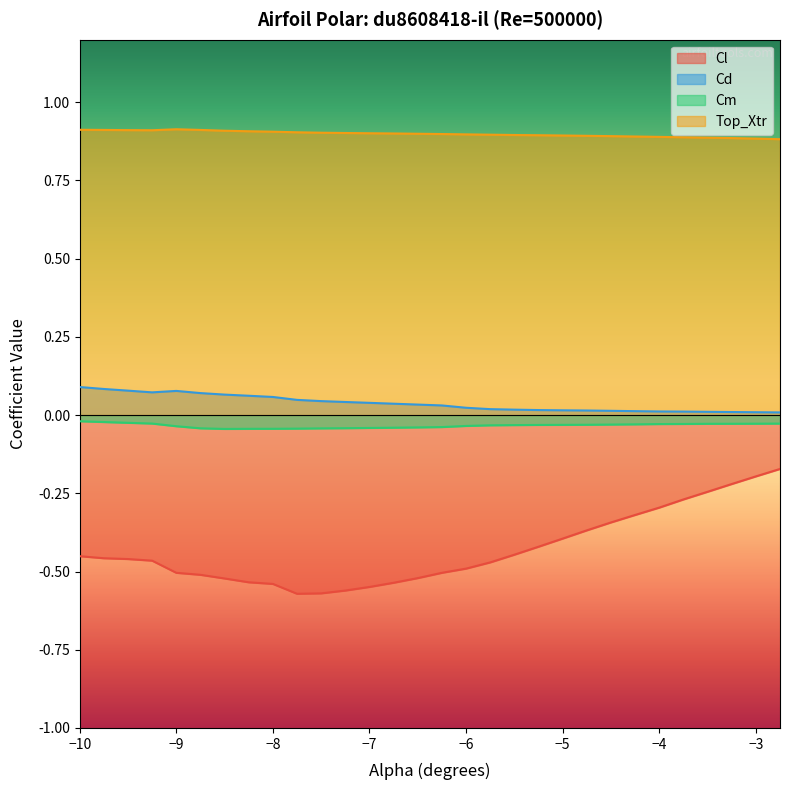

True or false: Top_Xtr and Cl intersect in this chart.

False